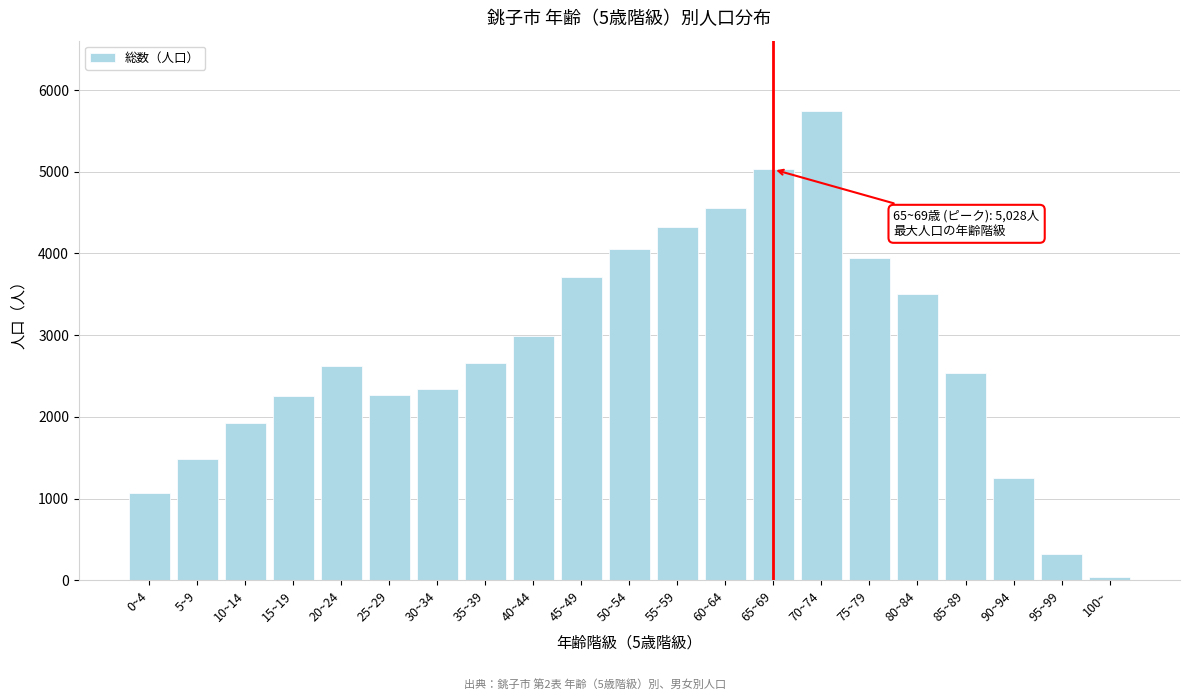

What is the label of the 21st bar from the left?

100~